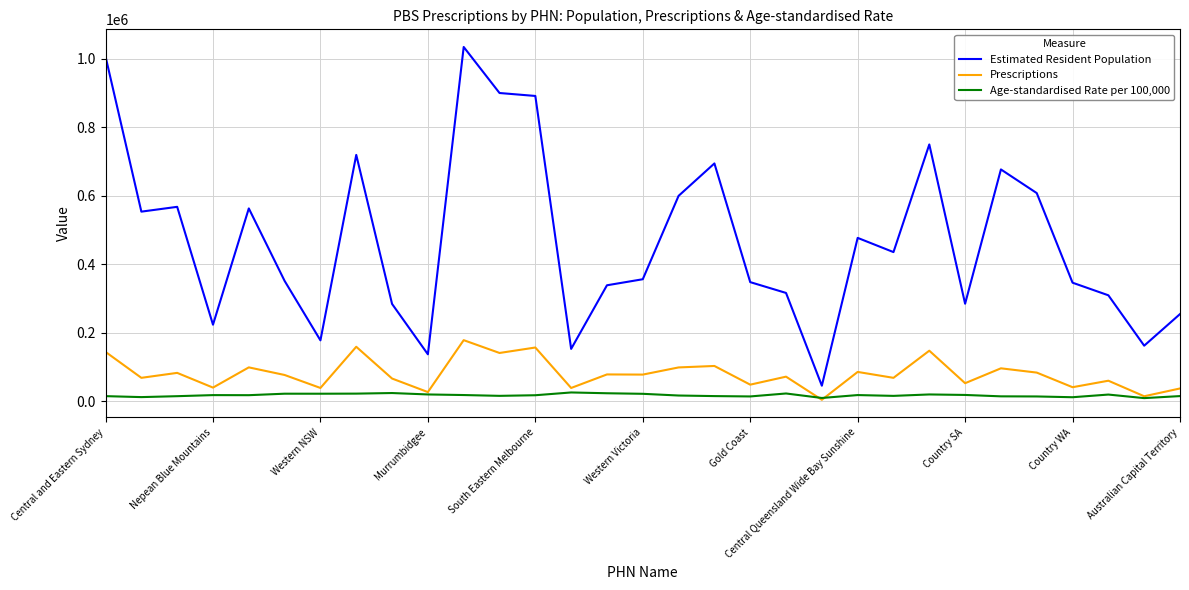

What is the maximum value shown in the chart?

1034220